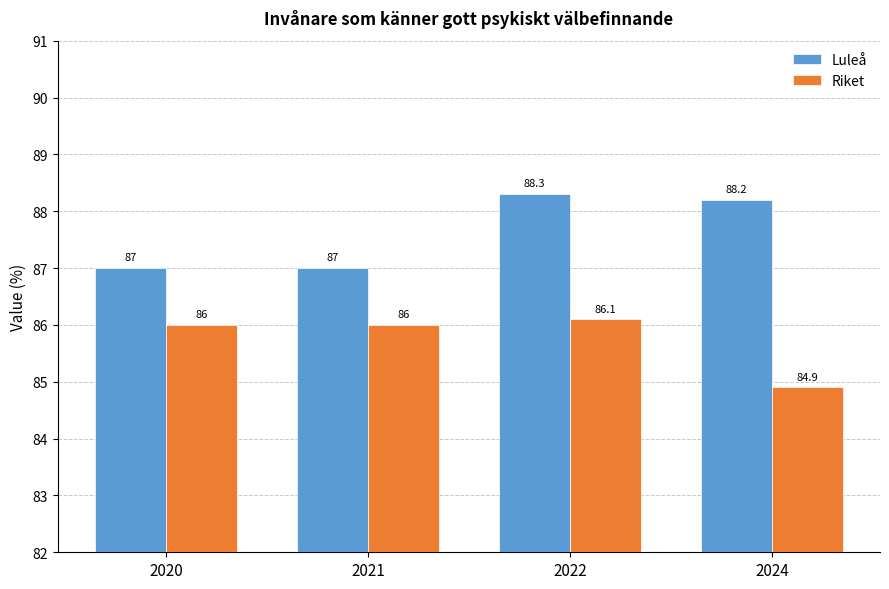

Reading left to right, transcribe all the data shown in this chart.

Luleå: 2020=87.0	2021=87.0	2022=88.3	2024=88.2
Riket: 2020=86.0	2021=86.0	2022=86.1	2024=84.9